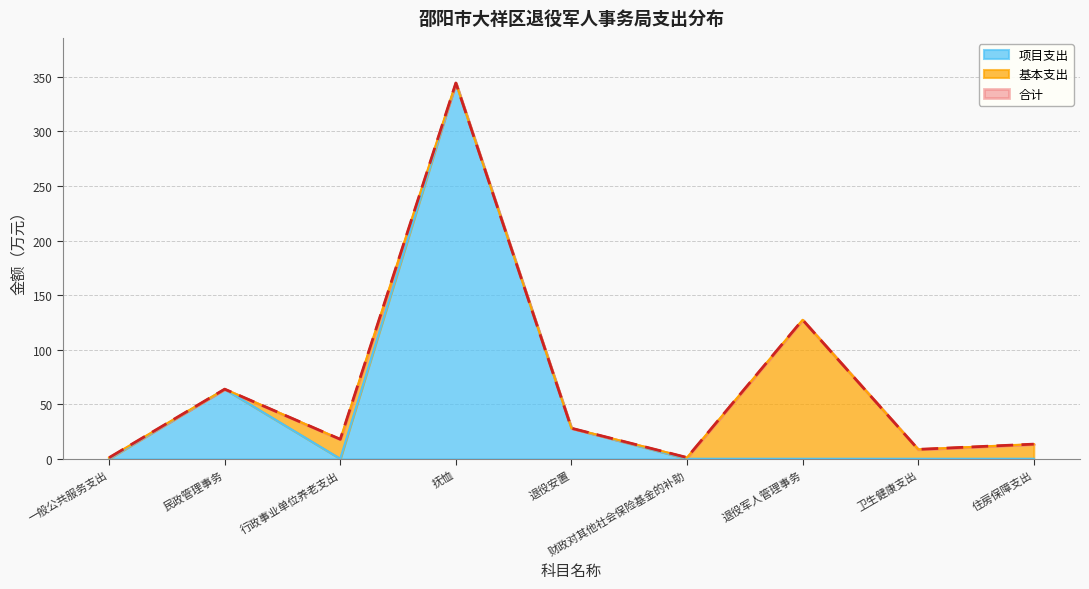

True or false: 合计 and 项目支出 cross at least once.

False